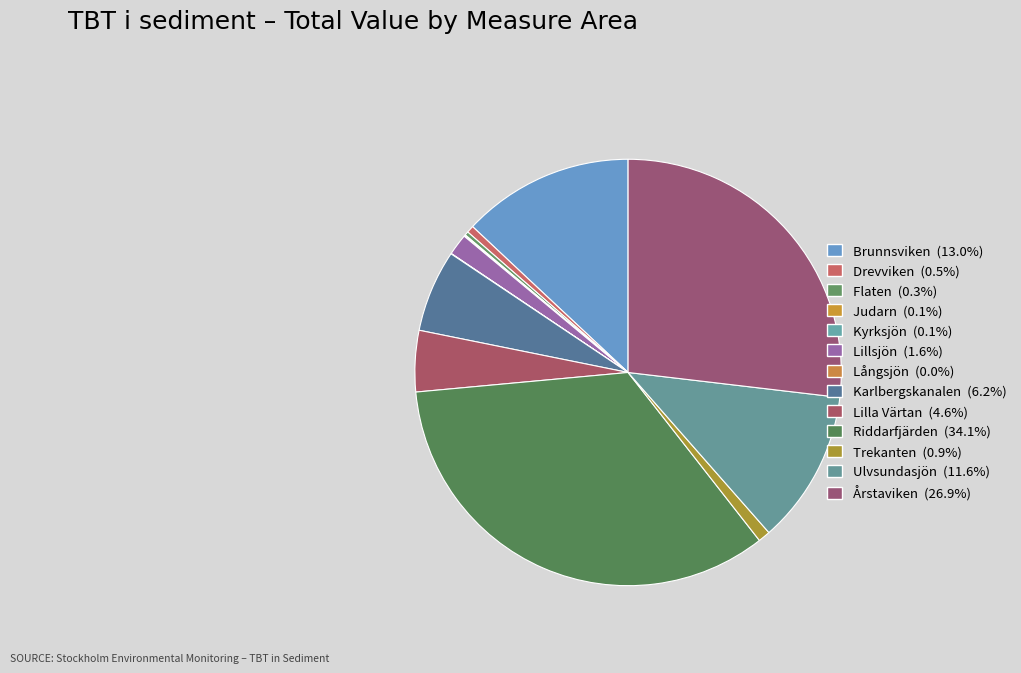

Rank the categories by value from highest to lowest.

Riddarfjärden, Årstaviken, Brunnsviken, Ulvsundasjön, Karlbergskanalen, Lilla Värtan, Lillsjön, Trekanten, Drevviken, Flaten, Judarn, Kyrksjön, Långsjön